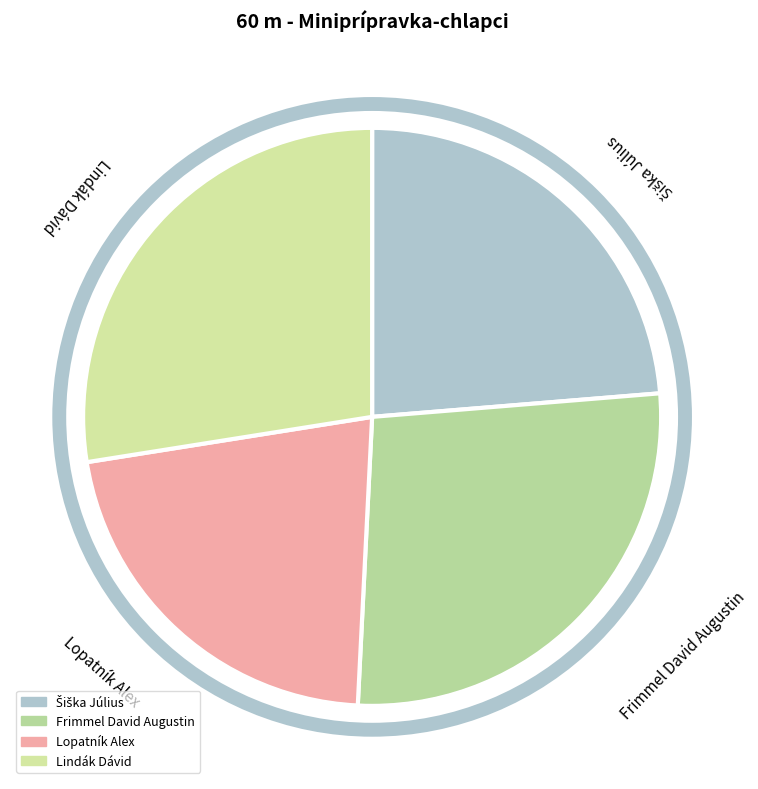

Which slice is the smallest?

Lopatník Alex